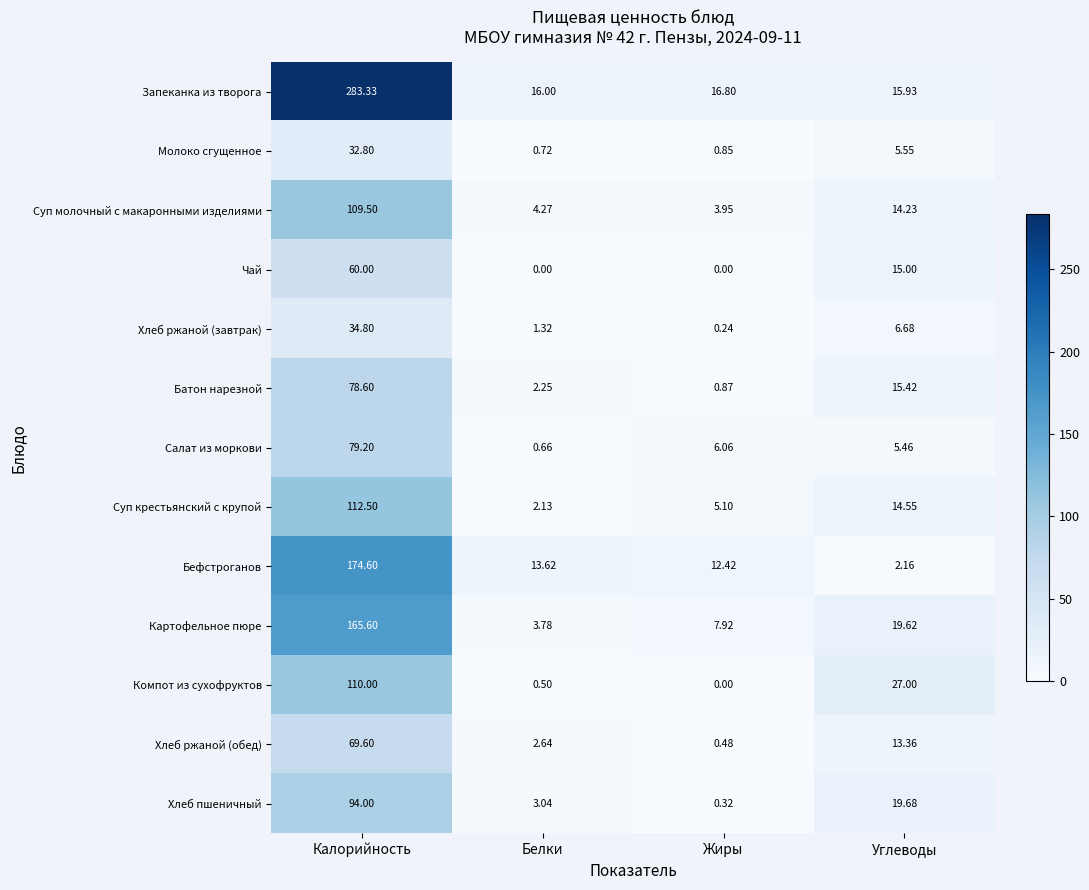

Count the number of categories in the chart.

4